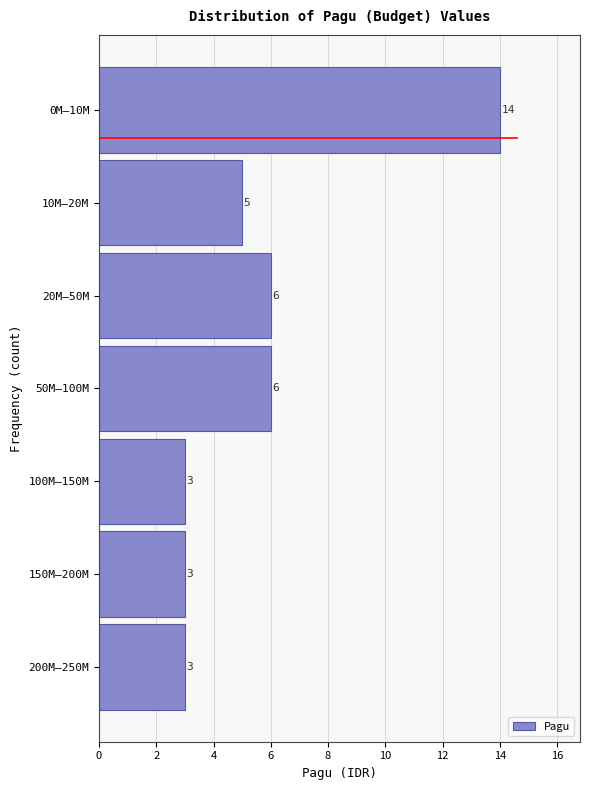

Reading top to bottom, list all the values displayed in this chart.

14	5	6	6	3	3	3